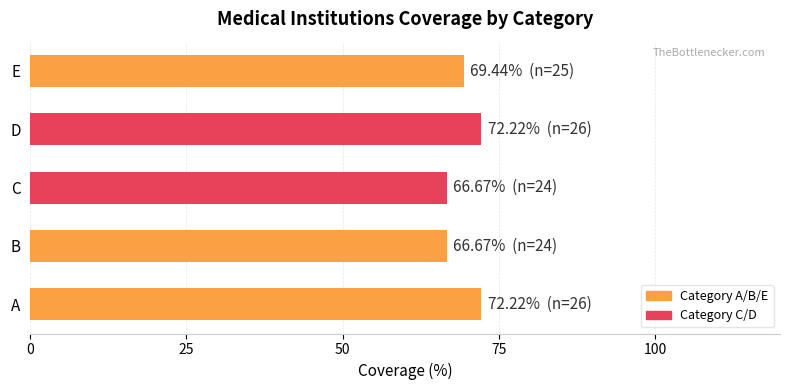

What is the average value?

69.4